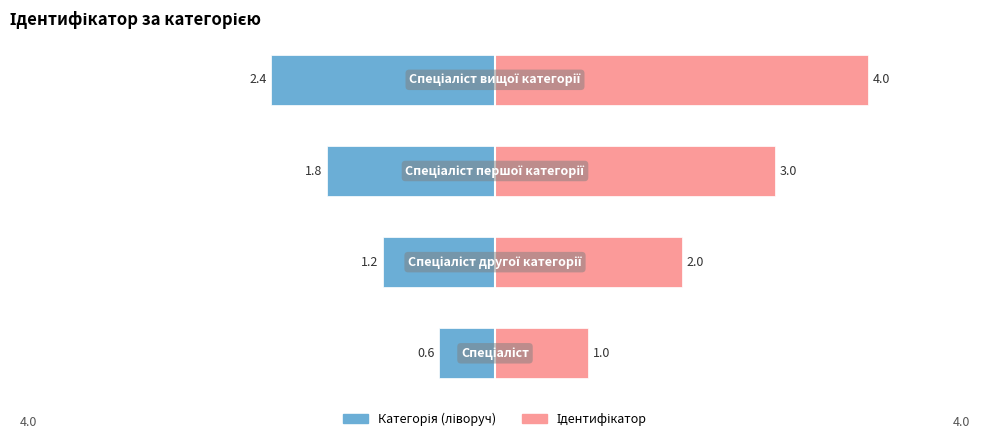

What are all the series names shown in the legend?

Категорія (ліворуч), Ідентифікатор